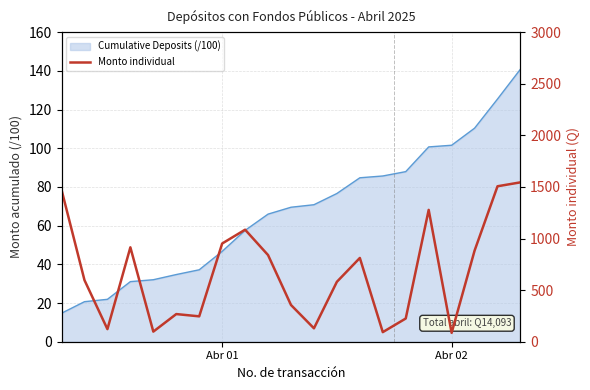

True or false: the data shows 50 at 4.

False